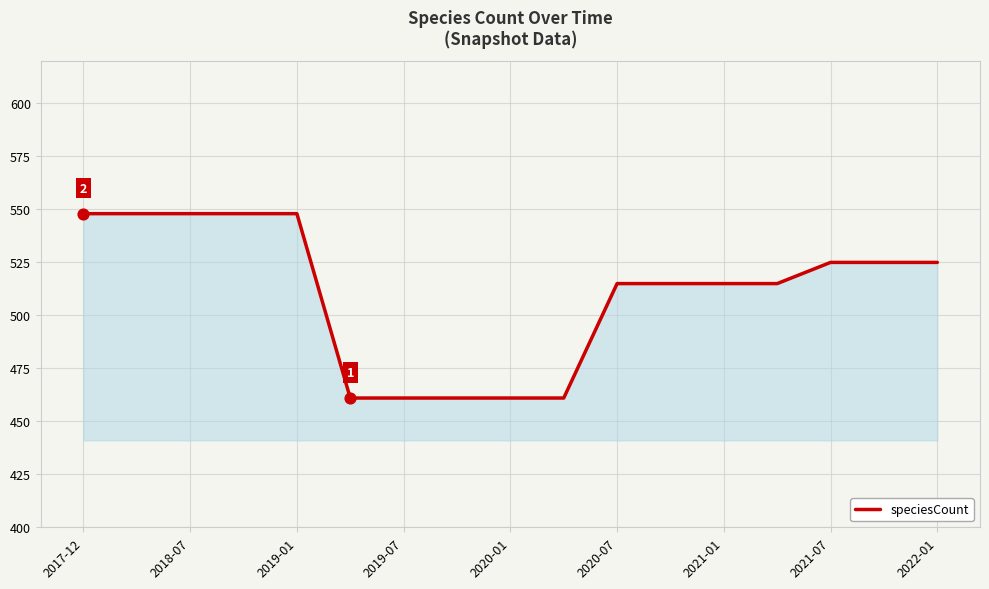

What is the maximum value shown in the chart?

548